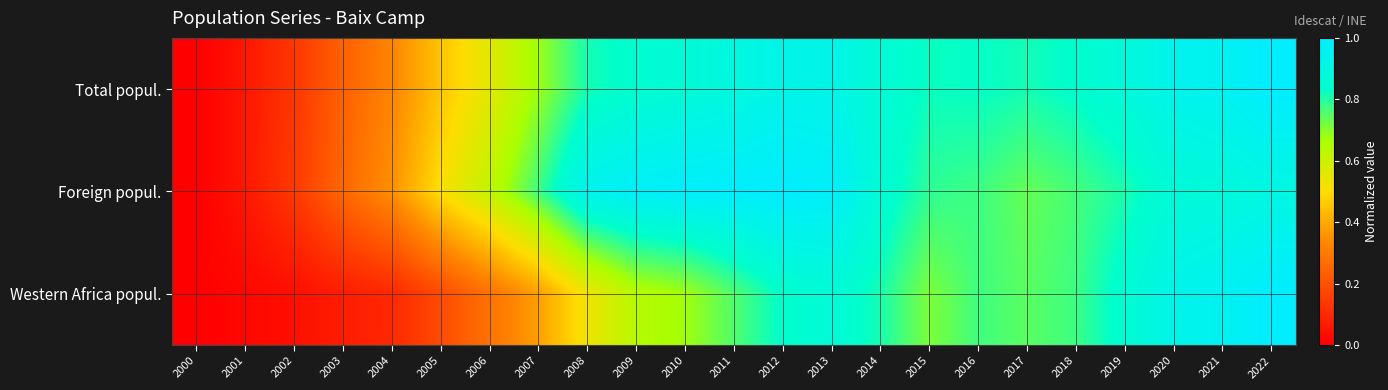

Reading left to right, extract all data points from this chart.

Total popul.: 2000=0.0	2001=0.1	2002=0.1	2003=0.2	2004=0.3	2005=0.5	2006=0.6	2007=0.7	2008=0.8	2009=0.8	2010=0.9	2011=0.9	2012=0.9	2013=0.9	2014=0.9	2015=0.8	2016=0.8	2017=0.8	2018=0.8	2019=0.9	2020=0.9	2021=1.0	2022=1.0
Foreign popul.: 2000=0.0	2001=0.1	2002=0.1	2003=0.3	2004=0.3	2005=0.5	2006=0.6	2007=0.8	2008=0.9	2009=1.0	2010=1.0	2011=1.0	2012=1.0	2013=1.0	2014=0.9	2015=0.8	2016=0.8	2017=0.7	2018=0.8	2019=0.8	2020=0.9	2021=0.9	2022=0.9
Western Africa popul.: 2000=0.0	2001=0.0	2002=0.0	2003=0.1	2004=0.1	2005=0.2	2006=0.3	2007=0.4	2008=0.5	2009=0.6	2010=0.7	2011=0.8	2012=0.8	2013=0.9	2014=0.8	2015=0.7	2016=0.8	2017=0.7	2018=0.8	2019=0.9	2020=0.9	2021=1.0	2022=1.0